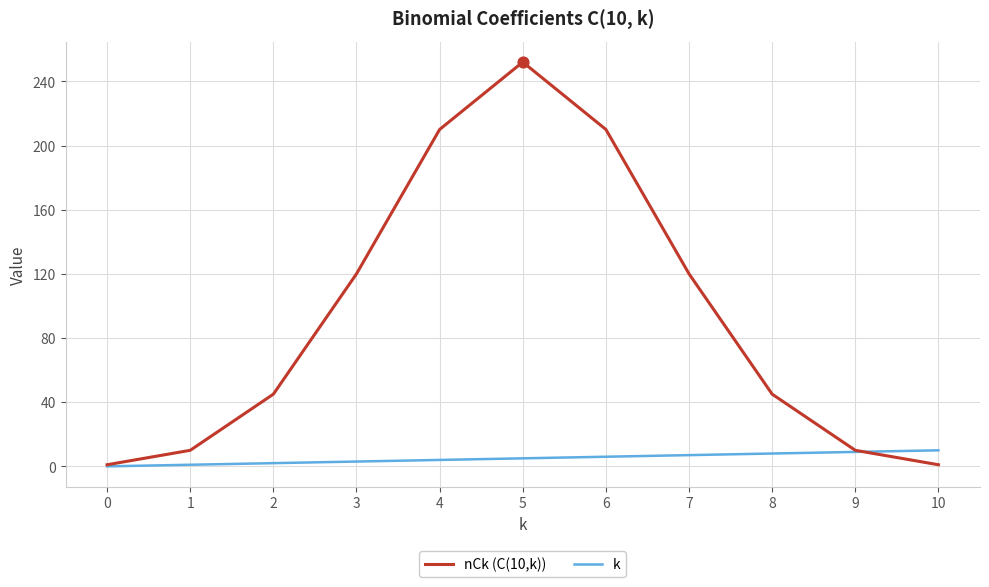

At how many categories does at least one series exceed 236?

1